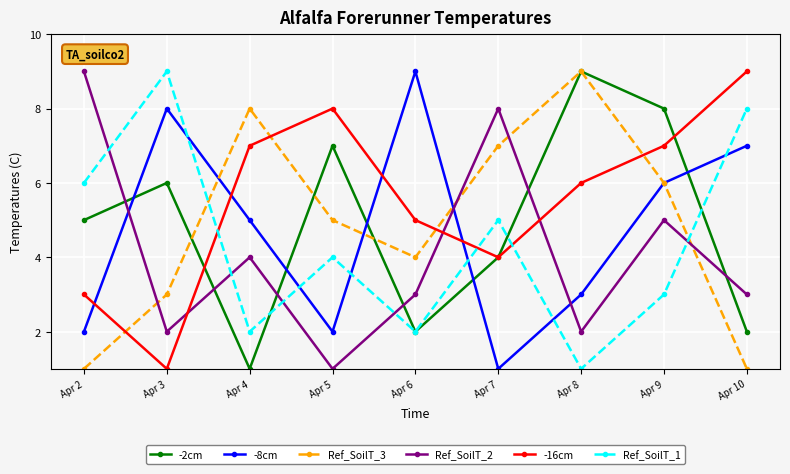

Which series has the largest total across all categories?

-16cm